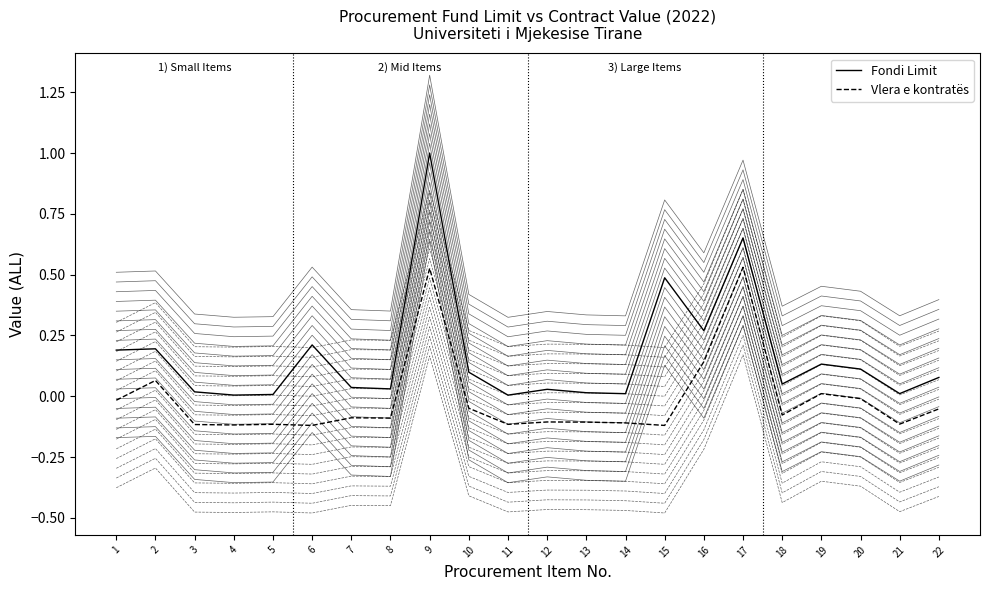

At which label does Vlera e kontratës first exceed 0?

2